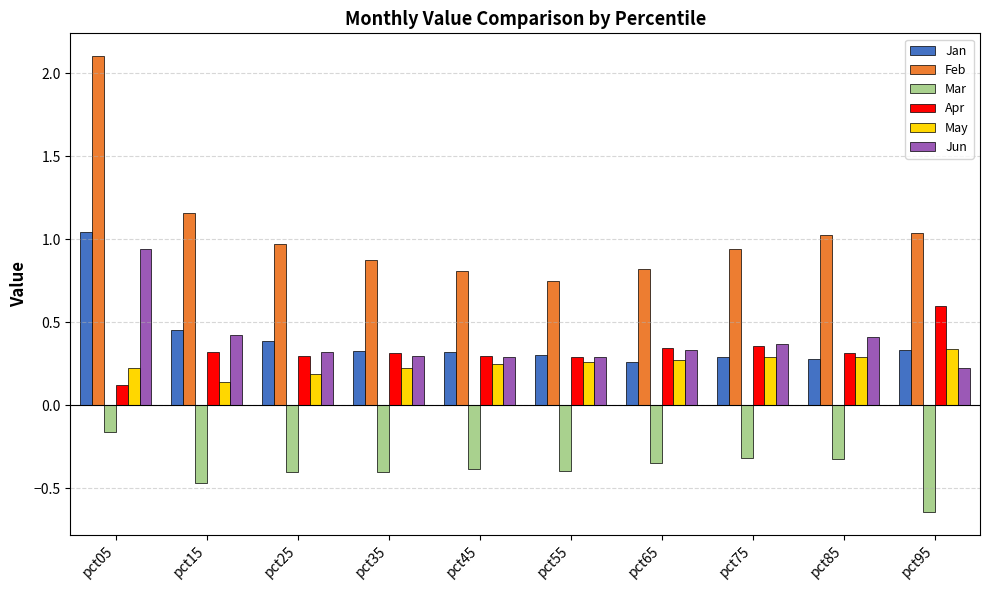

What is the approximate value of Mar at pct45?

-0.4